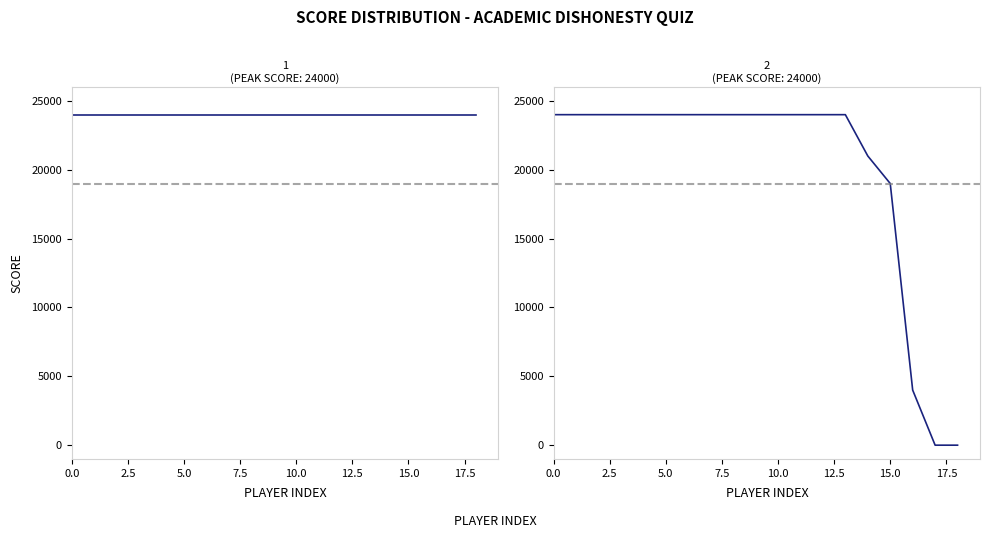

How many categories are shown in the chart?

19